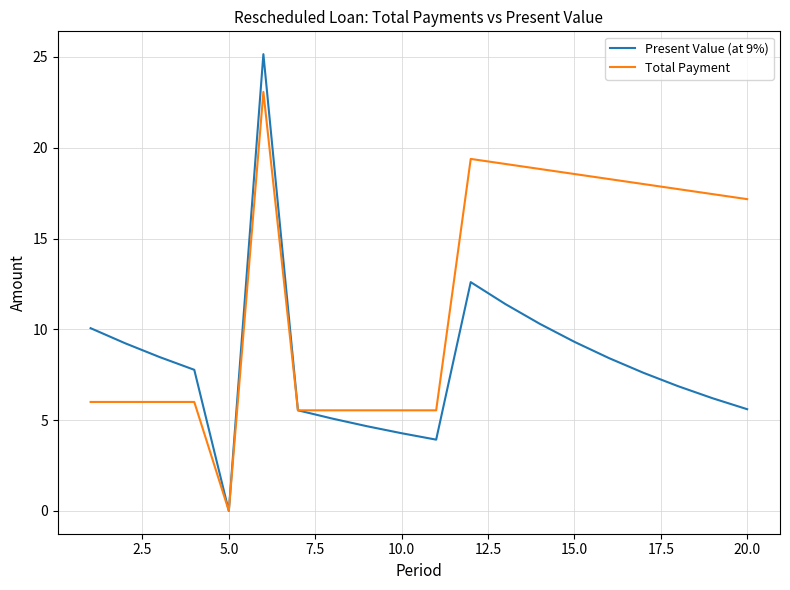

How many values in Total Payment are above zero?

19